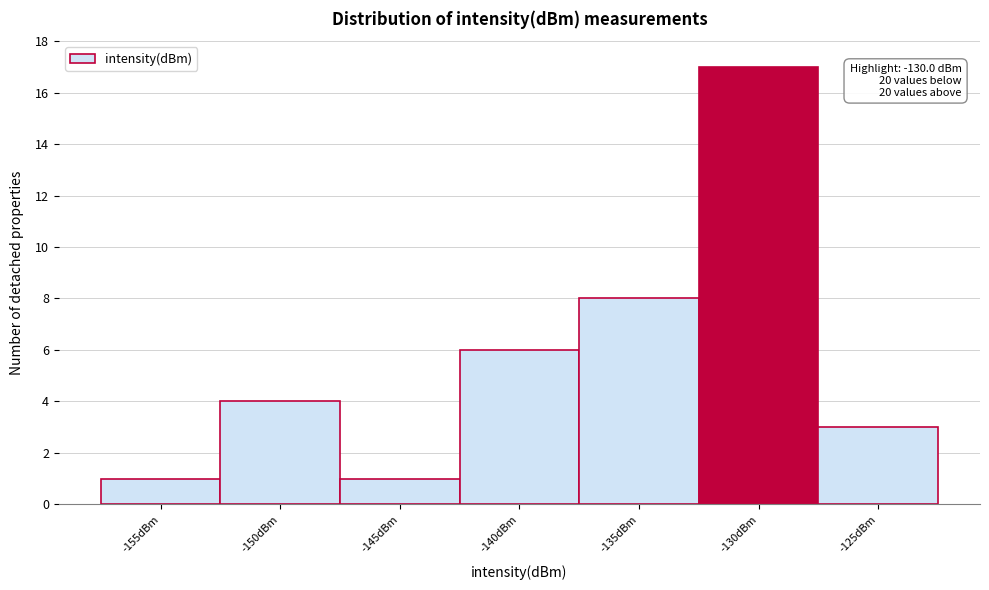

Reading left to right, list all the values displayed in this chart.

-155dBm=1	-150dBm=4	-145dBm=1	-140dBm=6	-135dBm=8	-130dBm=17	-125dBm=3